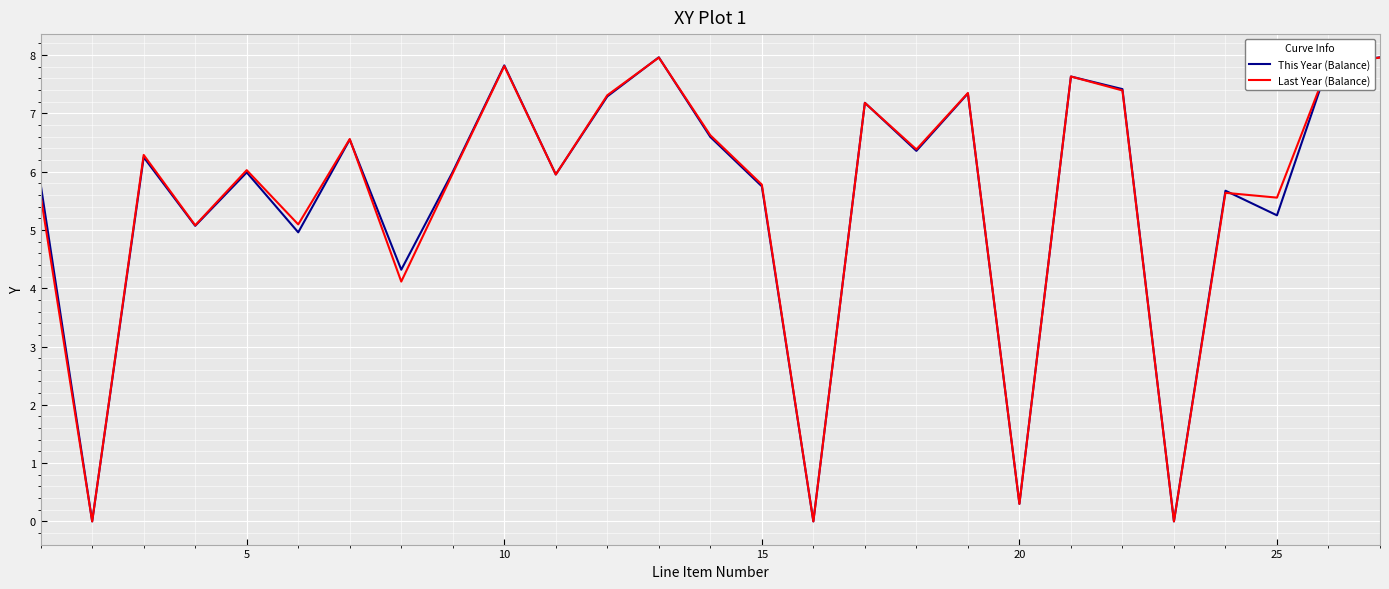

What is the highest value of the Last Year (Balance) series?

8.0